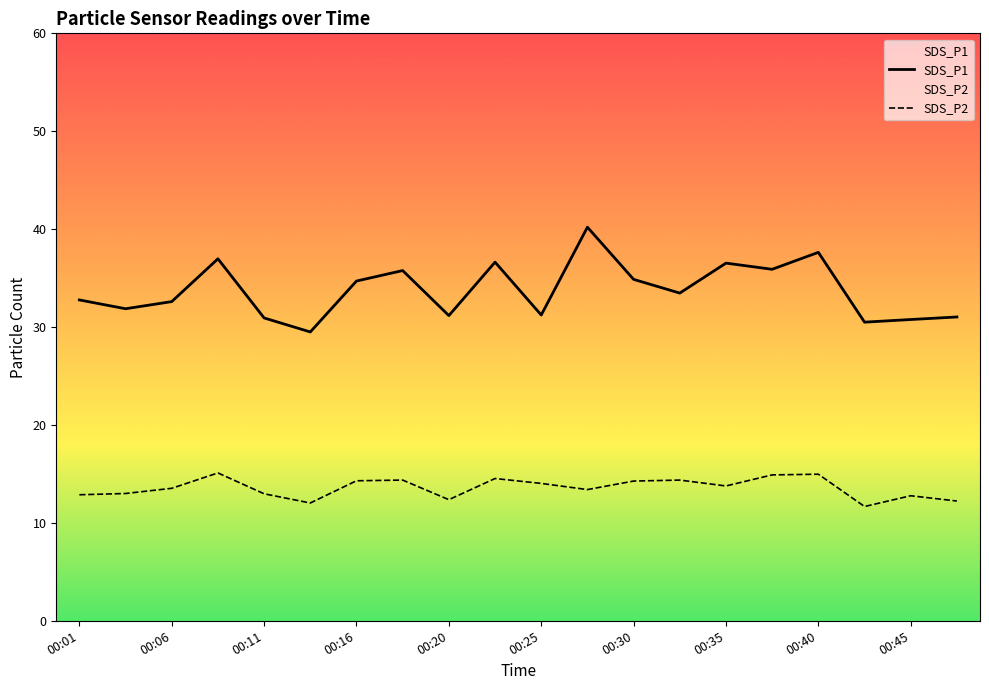

At how many categories does at least one series exceed 12?

20